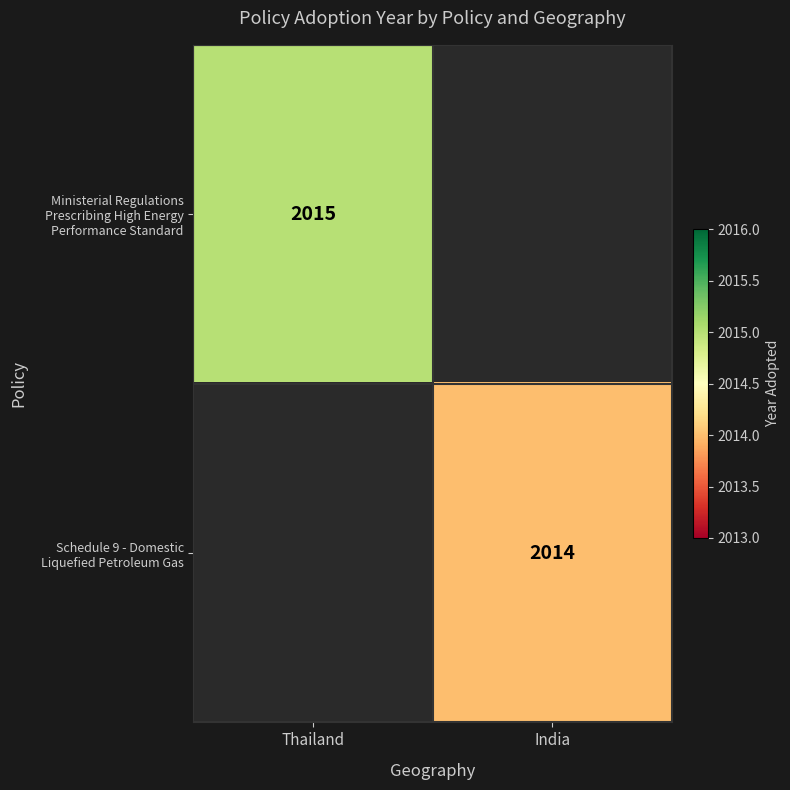

What is the maximum value for Ministerial Regulations Prescribing High Energy Performance Standard?

2015